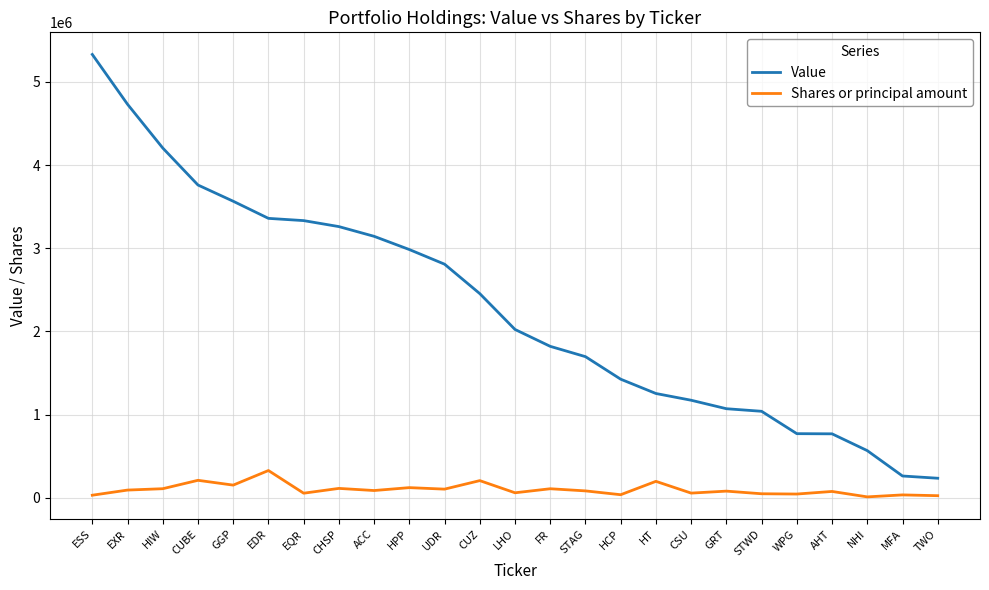

Rank the series by their average value, from highest to lowest.

Value, Shares or principal amount